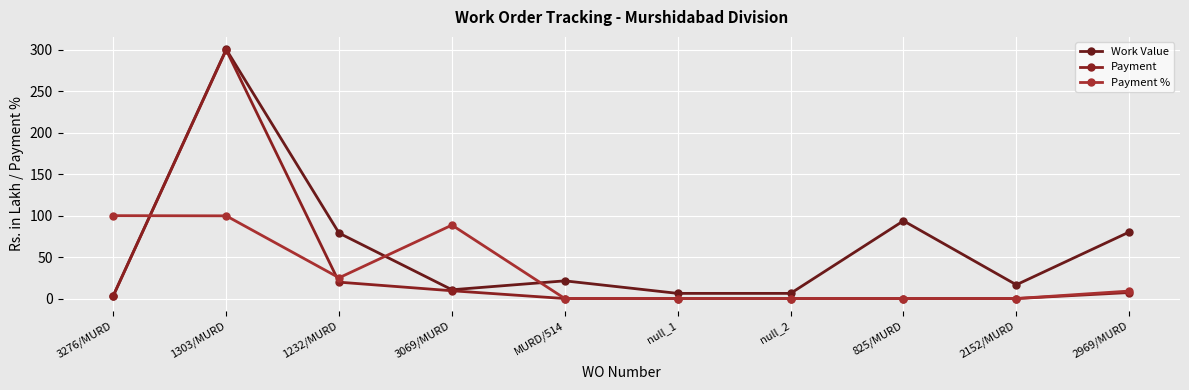

How many intersections are there between Payment and Payment %?

2